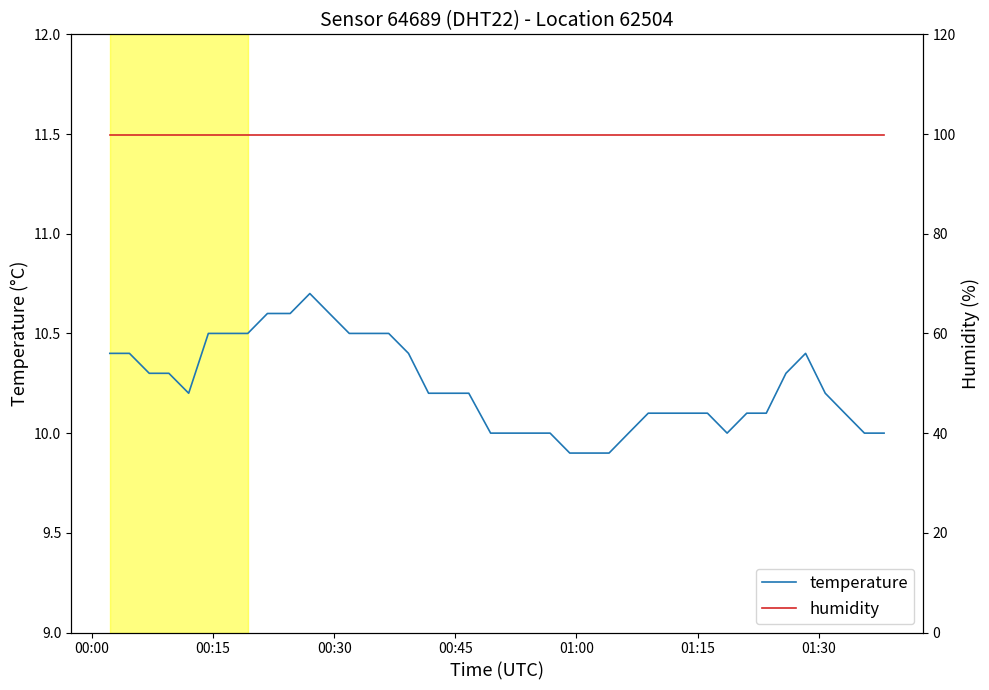

How many lines are shown in the chart?

2